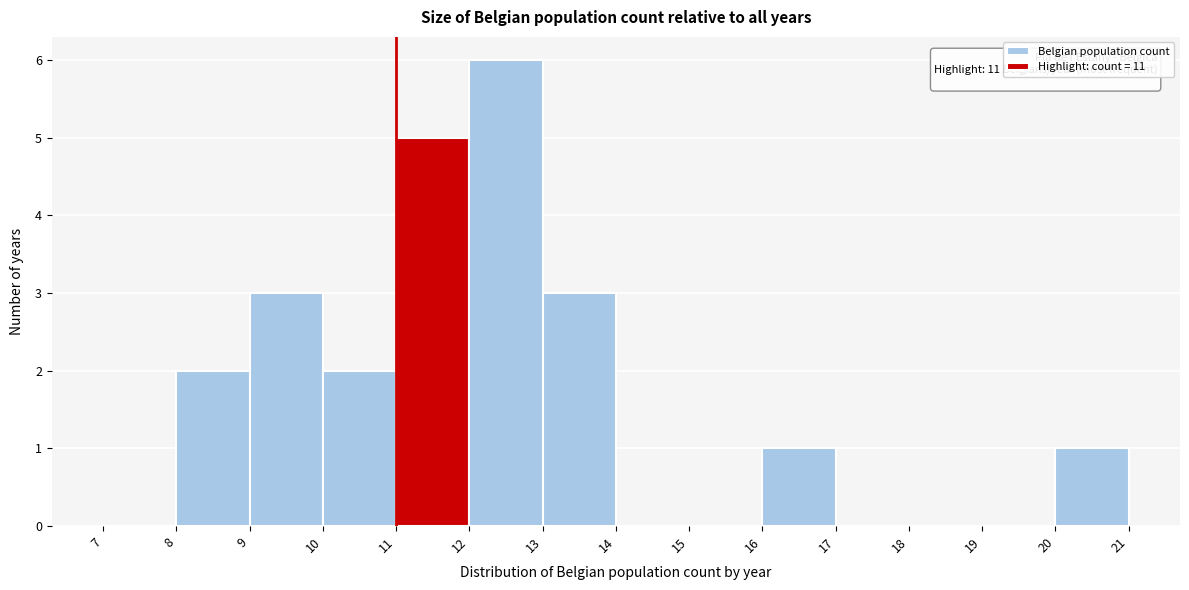

Which range on the x-axis has the tallest bar?

12 to 13